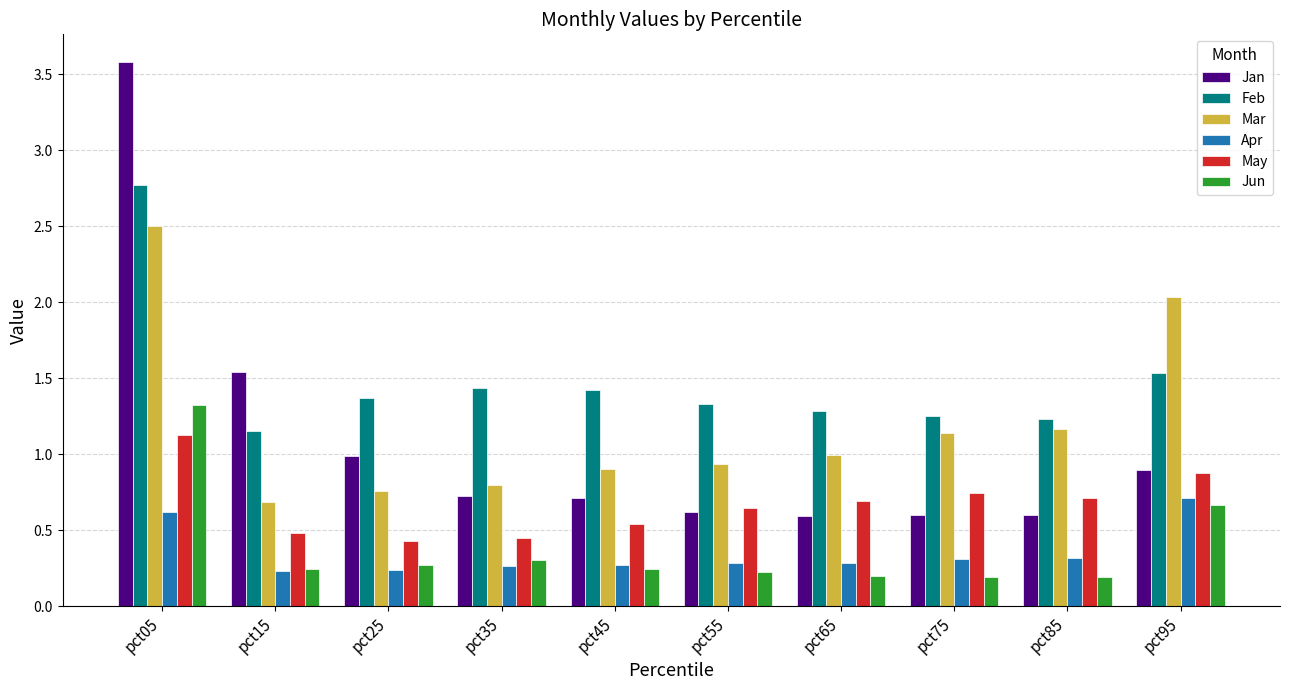

True or false: Apr has a value of 0.5 at pct45.

False